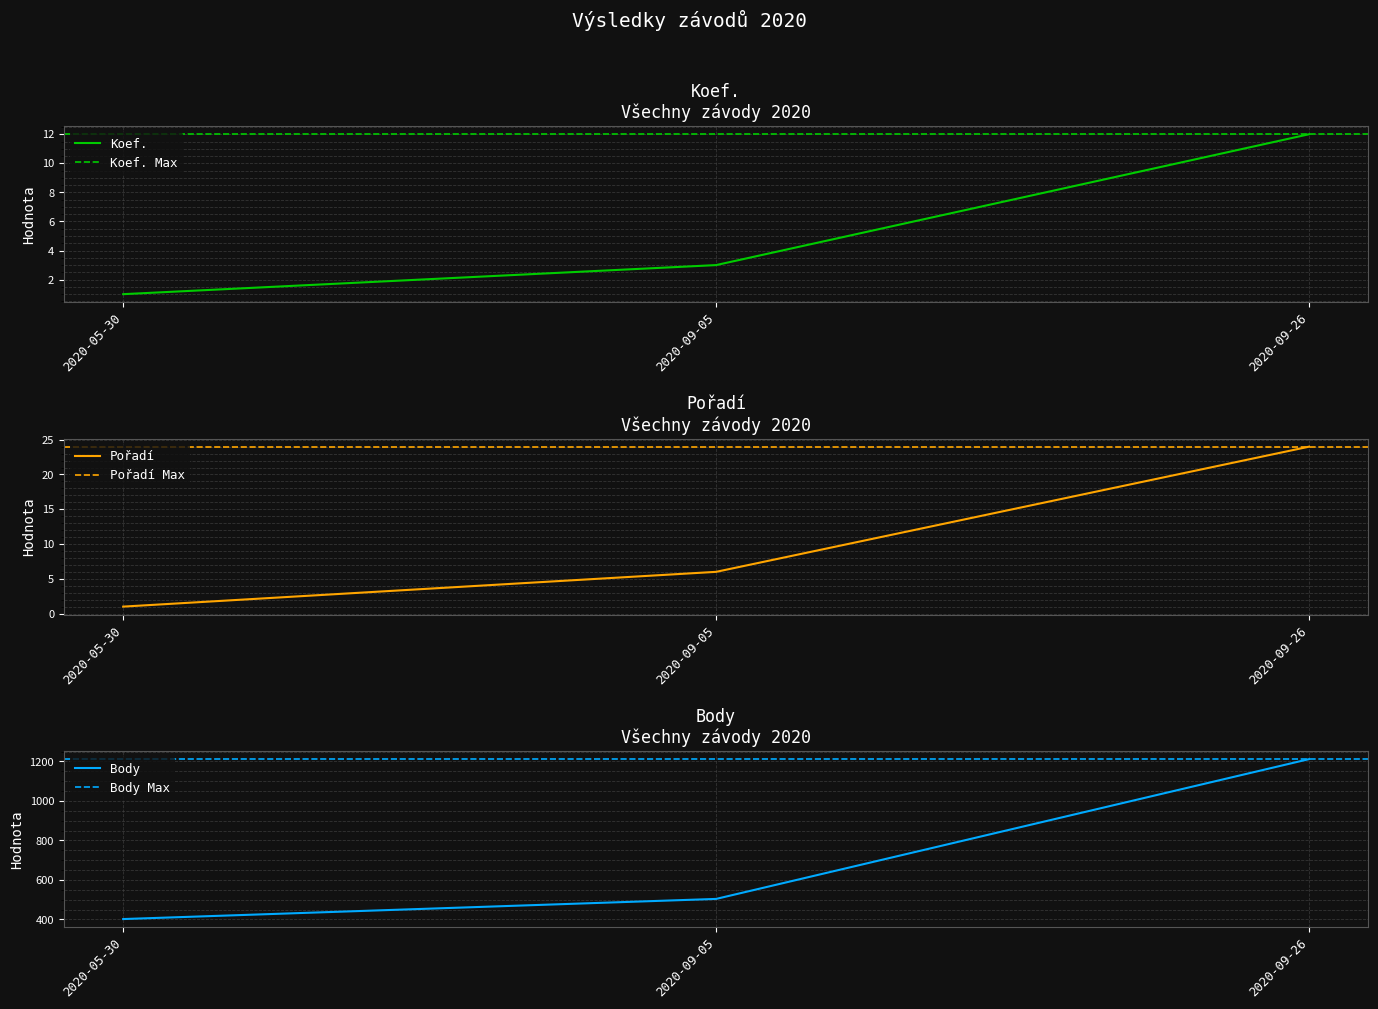

Rank the categories by Body value from lowest to highest.

2020-05-30, 2020-09-05, 2020-09-26